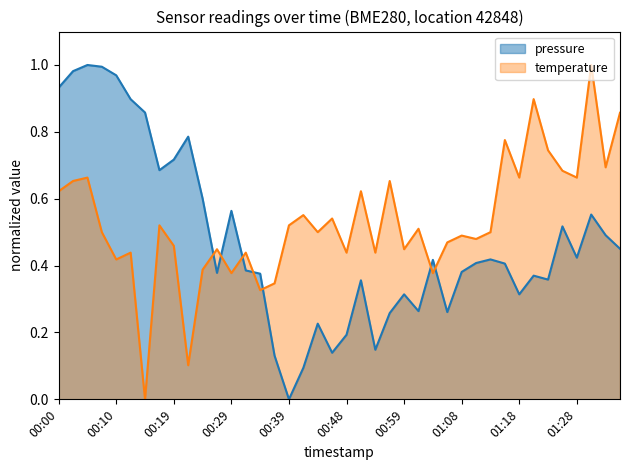

Which series changed the most between 00:46 and 01:16?

pressure